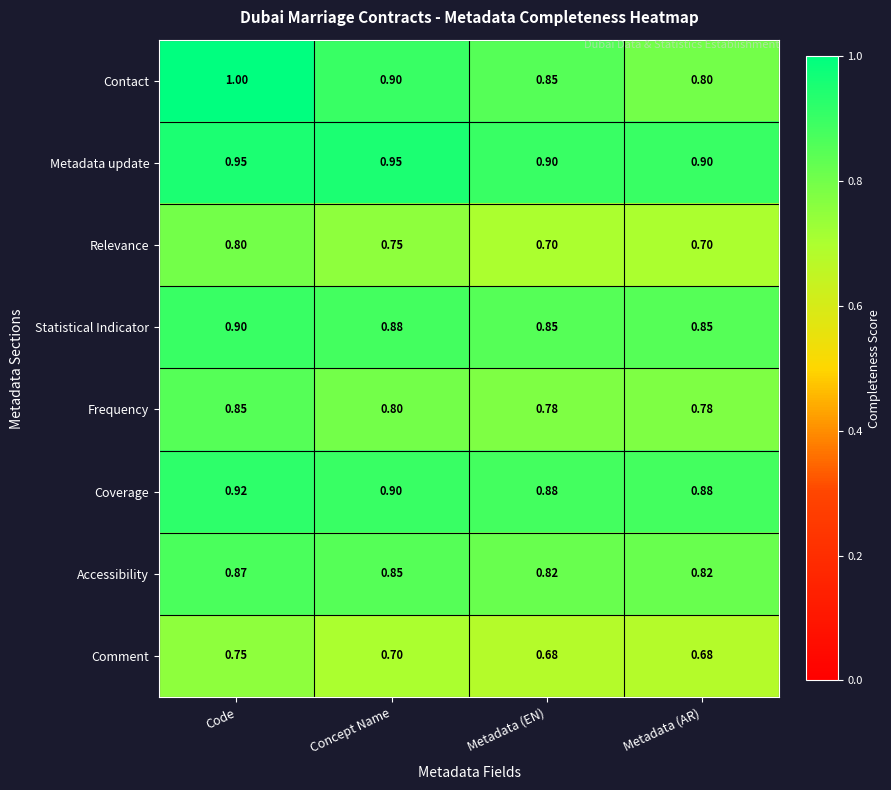

Which series has the widest spread of values?

Contact